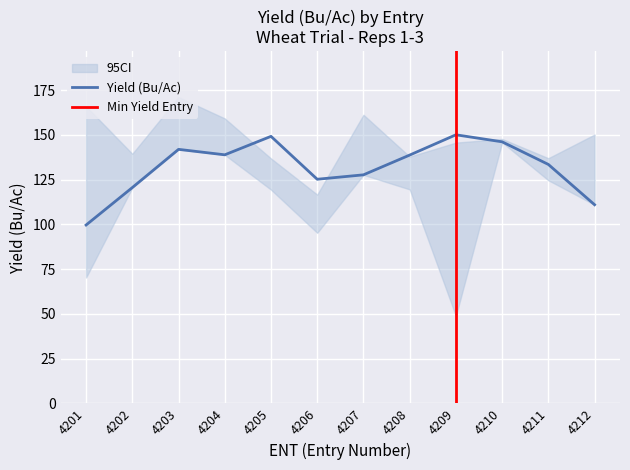

At which category is the sum across all series the highest?

4203